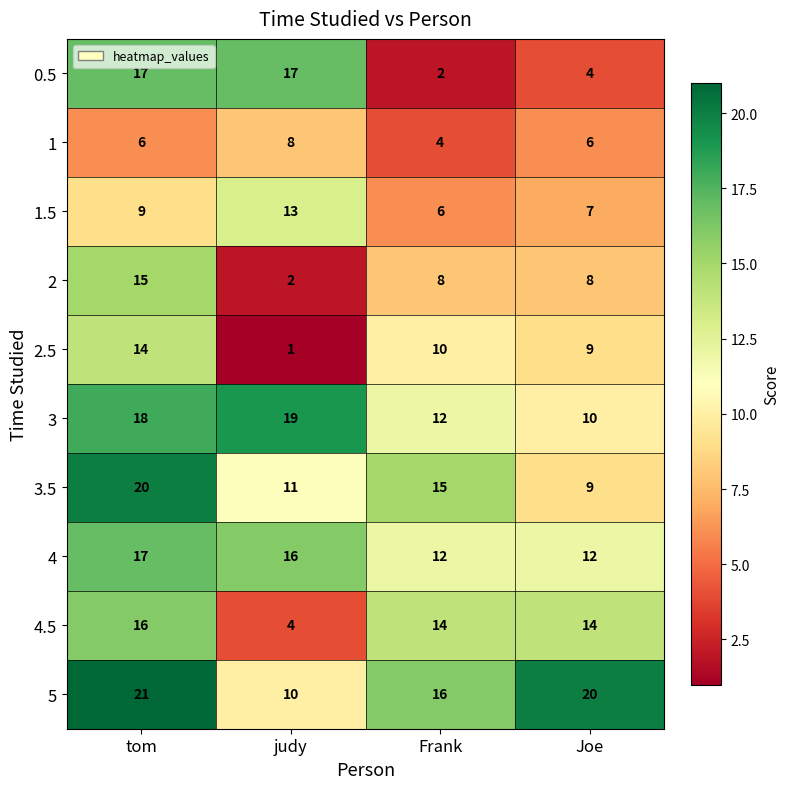

Which category has the highest value in the 3.5 series?

tom